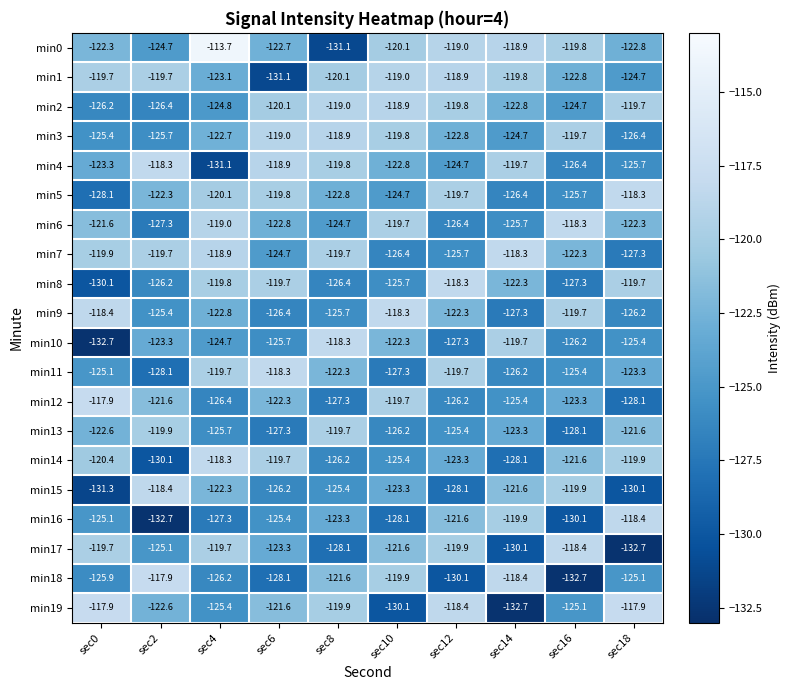

What is the difference between the highest and lowest values at sec12?

11.8